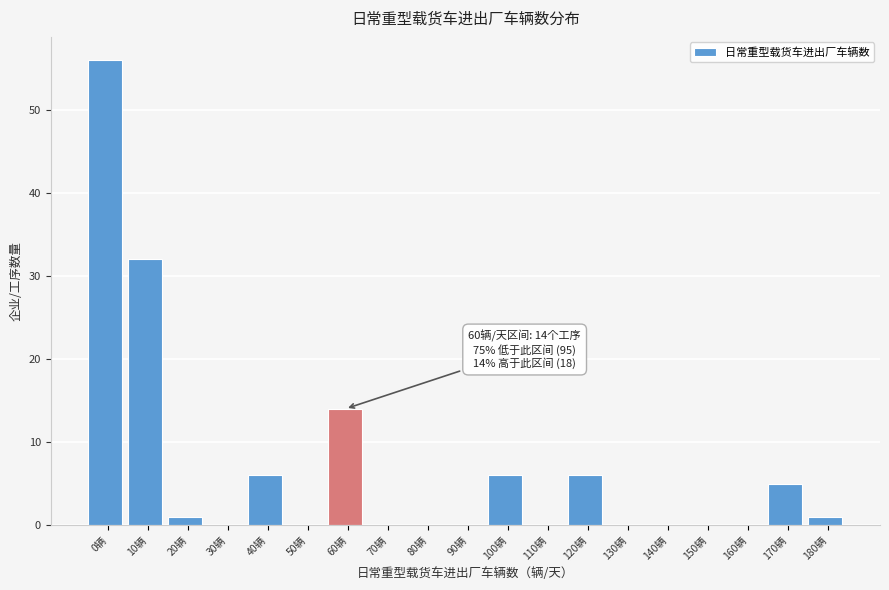

Reading right to left, transcribe all the data shown in this chart.

180辆=1	170辆=5	160辆=0	150辆=0	140辆=0	130辆=0	120辆=6	110辆=0	100辆=6	90辆=0	80辆=0	70辆=0	60辆=14	50辆=0	40辆=6	30辆=0	20辆=1	10辆=32	0辆=56